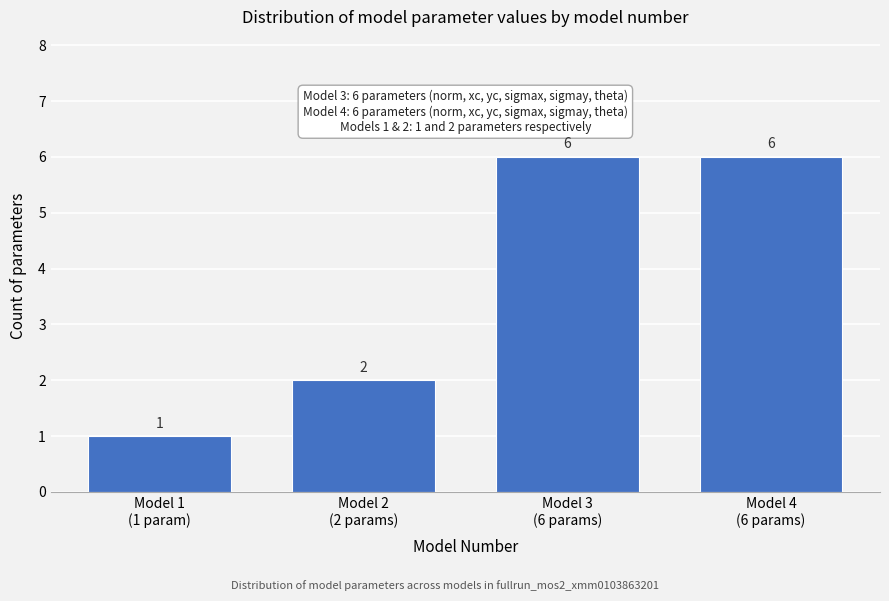

Reading left to right, list all the values displayed in this chart.

1	2	6	6